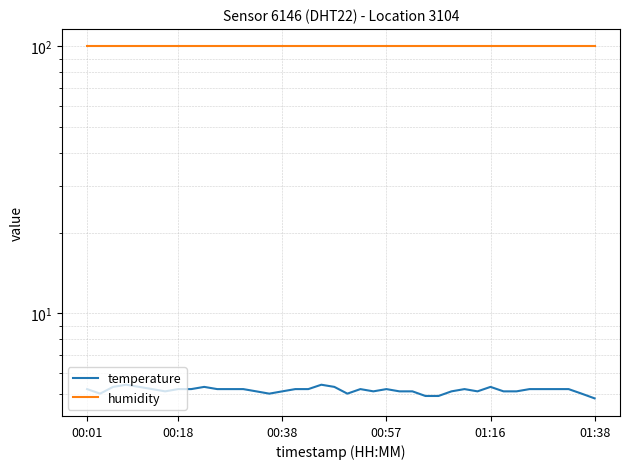

True or false: humidity has more than 2 points higher than both neighbors.

False